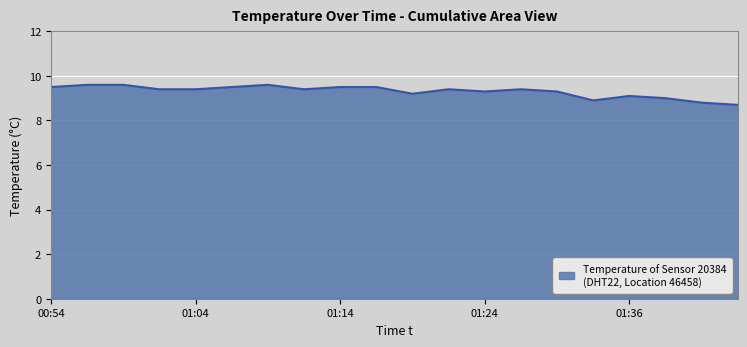

What is the minimum value shown in the chart?

8.7